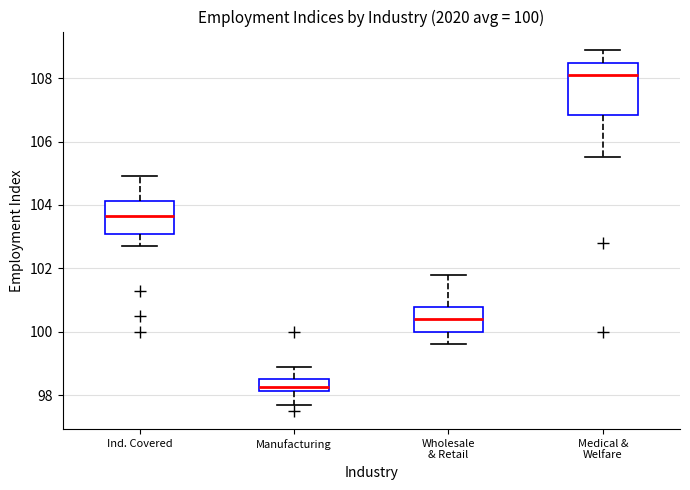

Which box's median line is the highest?

Medical & Welfare